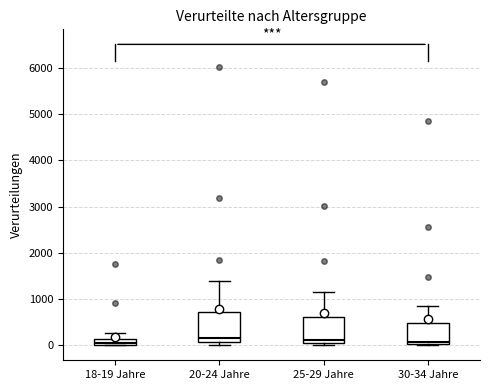

Where does the median line of the box for 30-34 Jahre sit on the y-axis? The values are not printed on the chart, so give them approximately, as read against the axis.

100